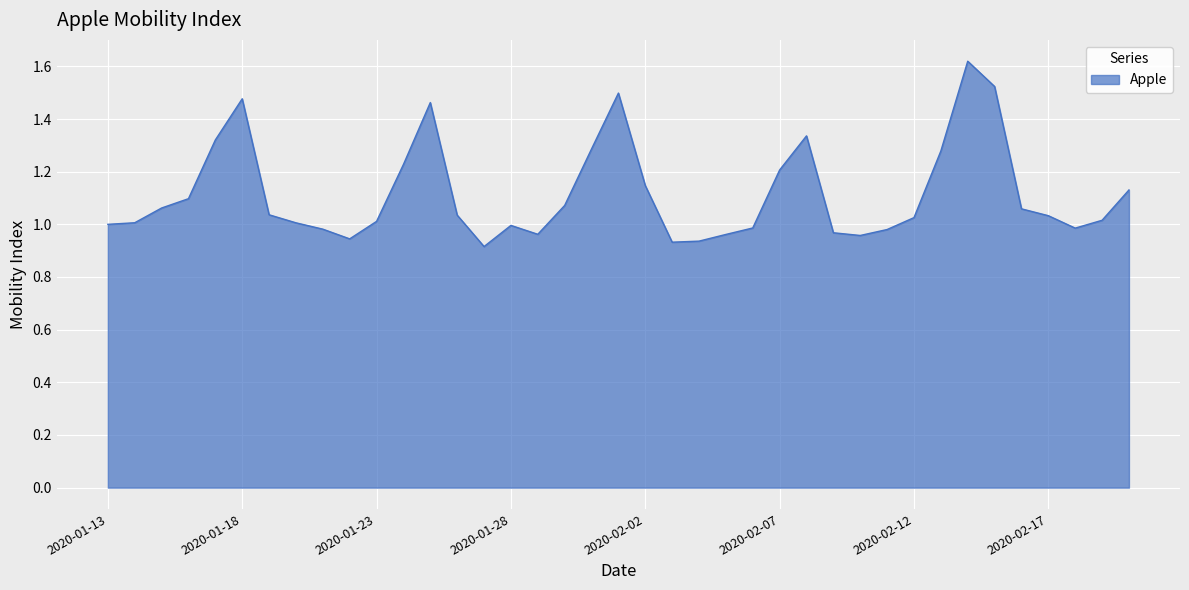

What is the difference between the maximum and minimum values?

0.7